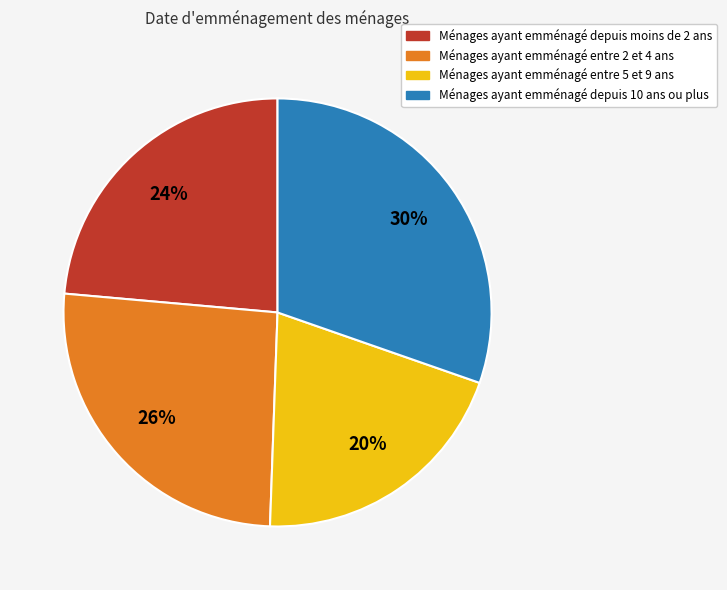

True or false: Ménages ayant emménagé entre 2 et 4 ans accounts for 26% of the total.

True